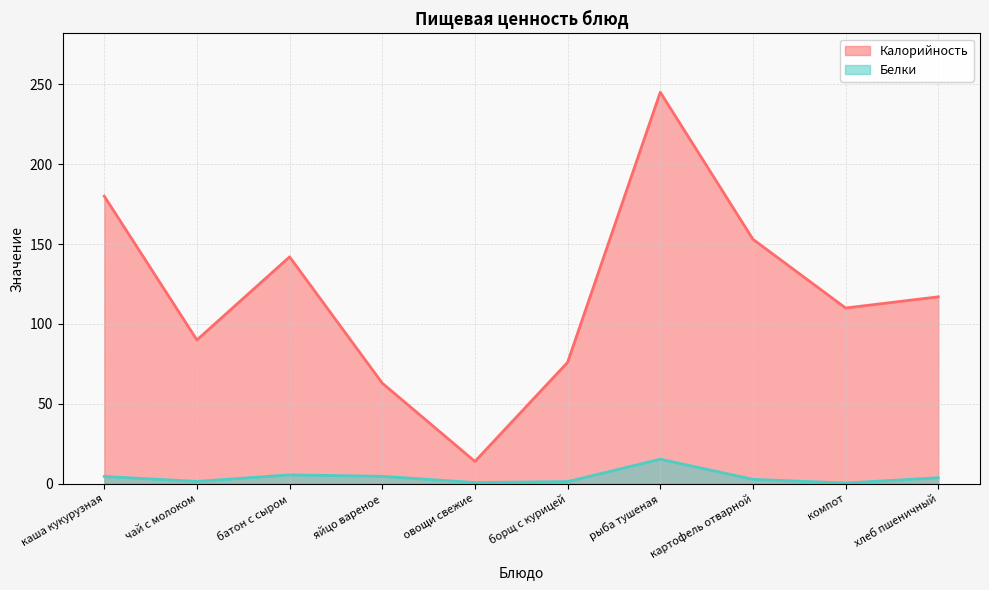

At which label does Белки reach its minimum?

компот